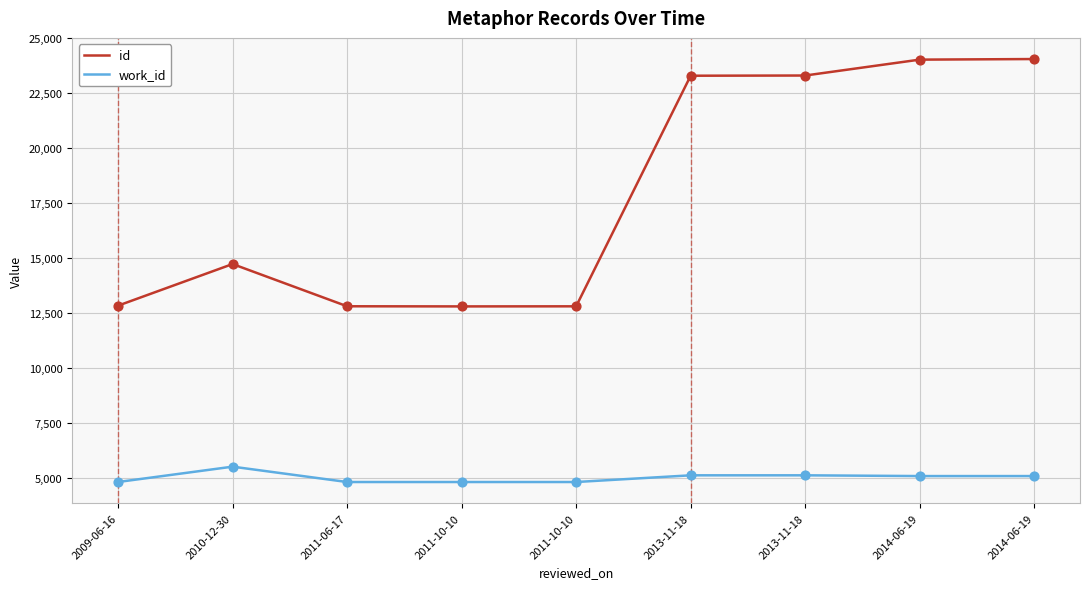

At how many categories does at least one series exceed 15624?

4